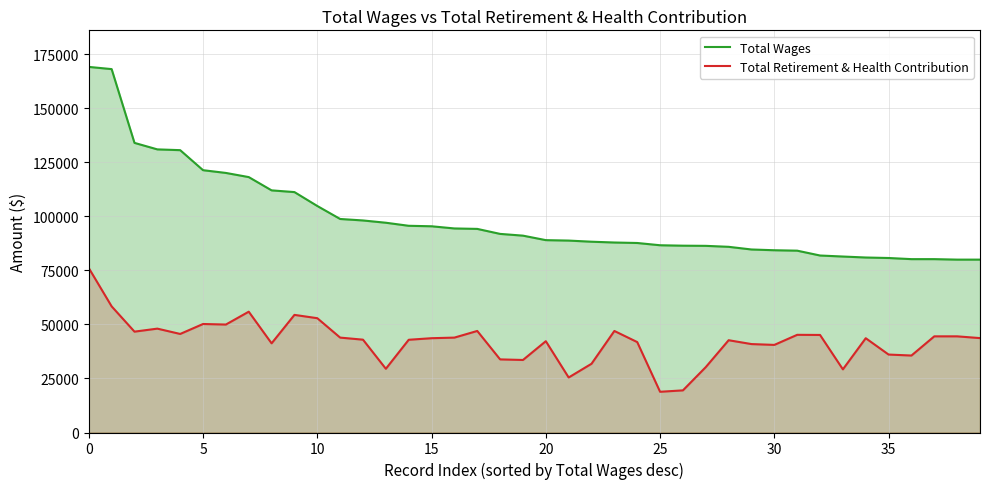

What is the average value of the Total Retirement & Health Contribution series?

42237